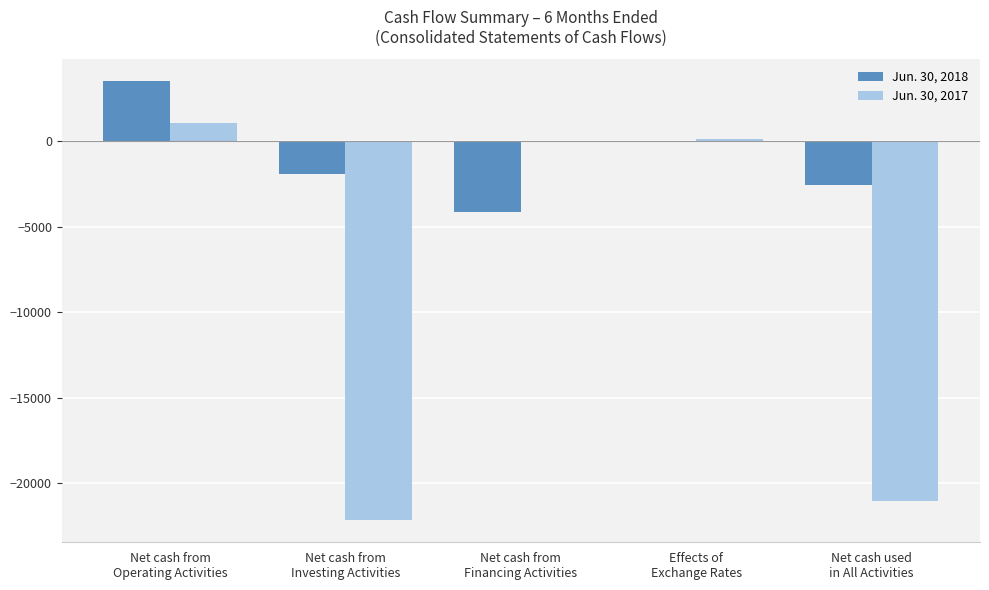

What is the maximum value shown in the chart?

3503